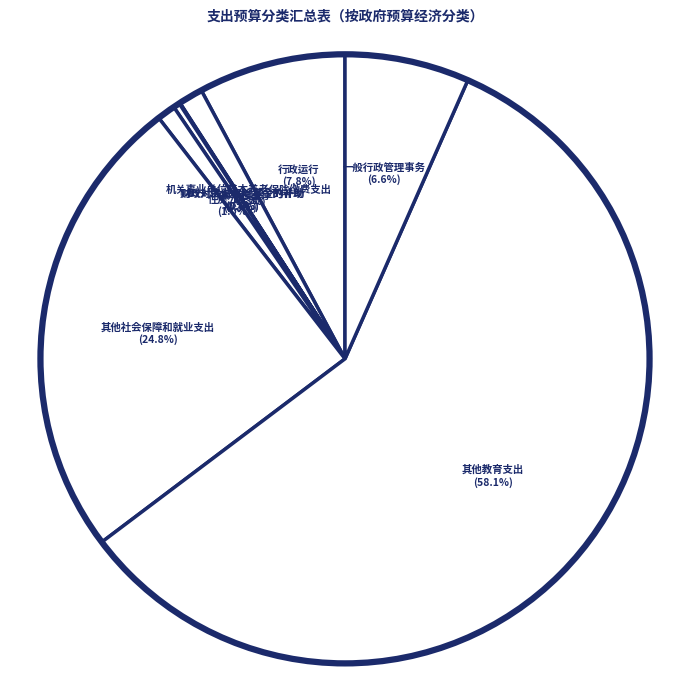

To the nearest percent, what is the average slice percentage?

11%